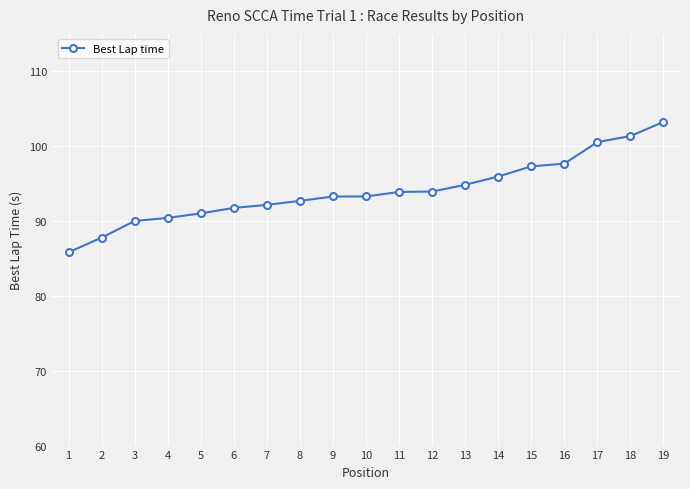

What is the sum of all values?

1786.9